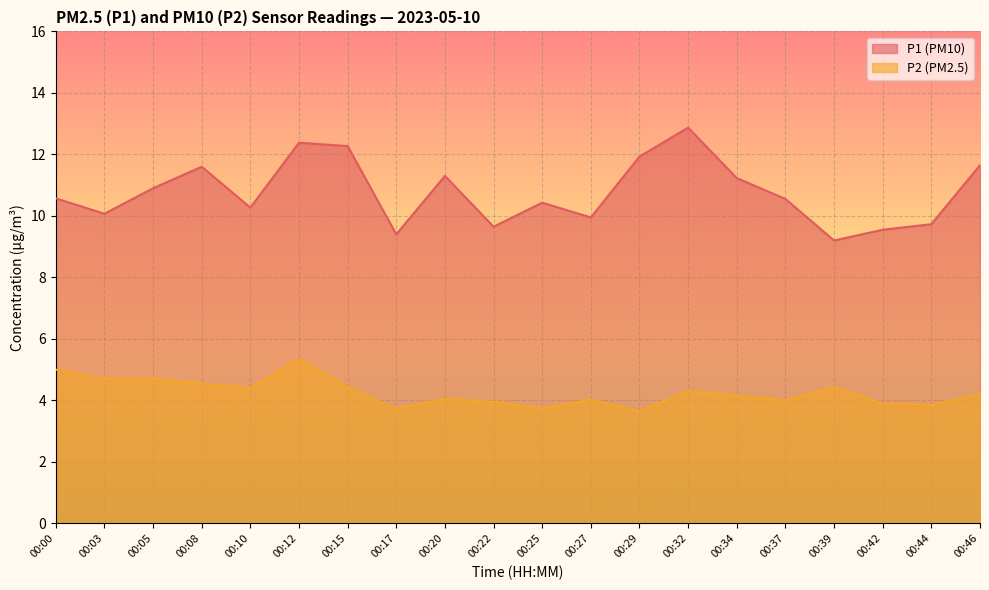

True or false: P2 has more than 1 points higher than both neighbors.

True